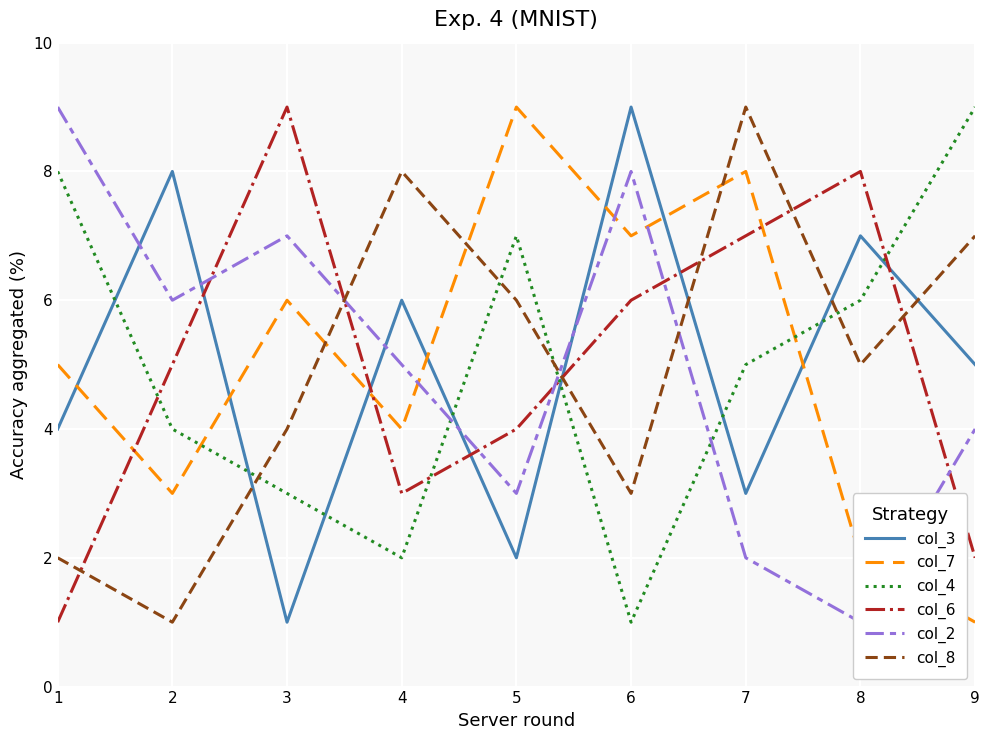

Which series has the widest spread of values?

col_3